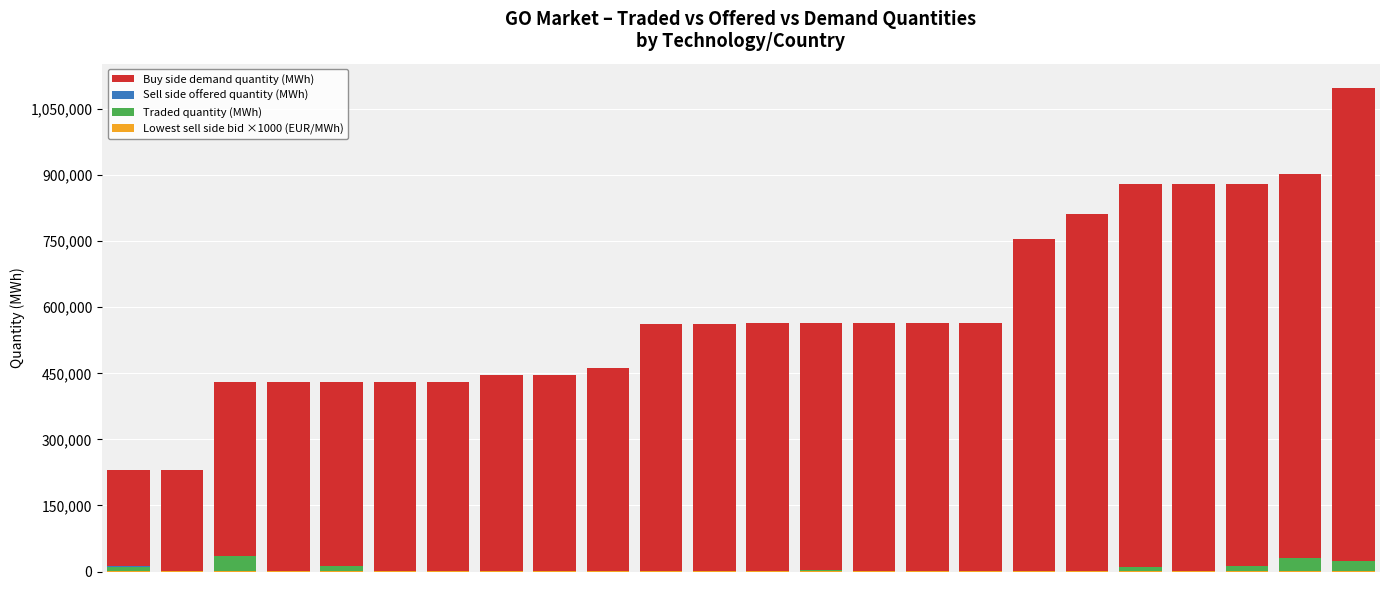

Where is Traded quantity (MWh) nearest to the value 18110?

4